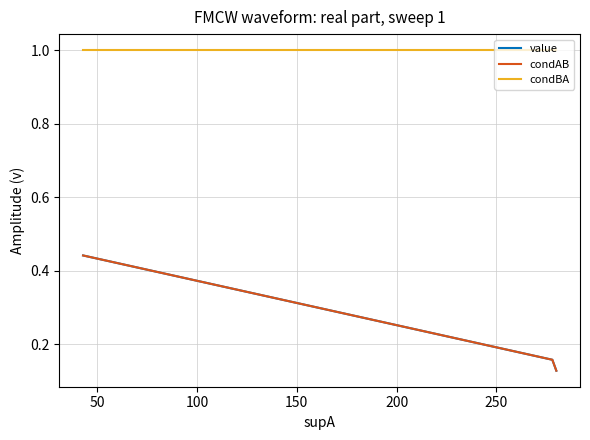

What is the minimum value shown in the chart?

0.1